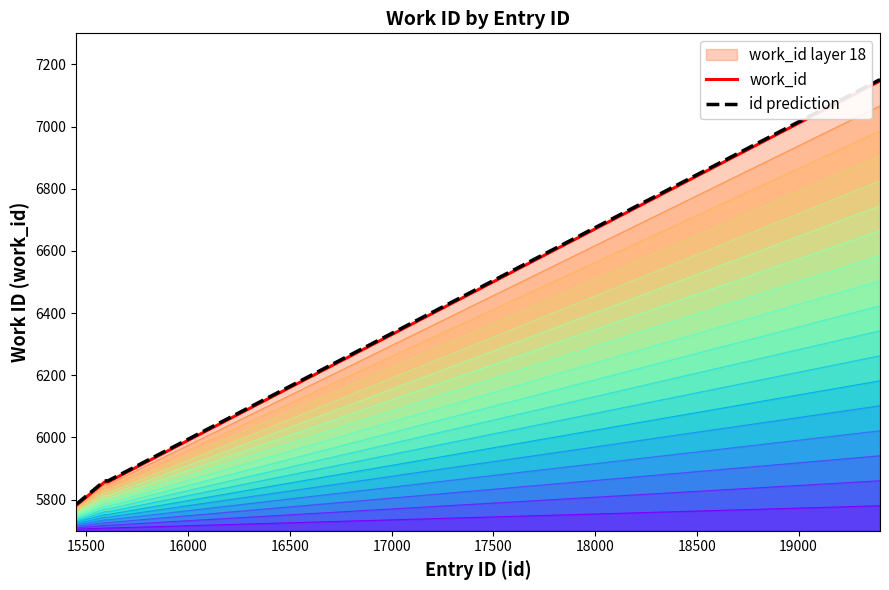

Does the chart display data point markers on the line(s)?

No